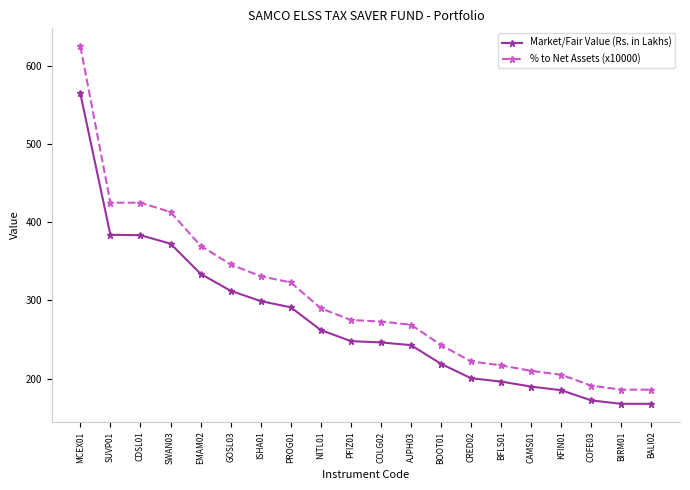

The value of Market/Fair Value (Rs. in Lakhs) at BALI02 is 259.7. True or false?

False